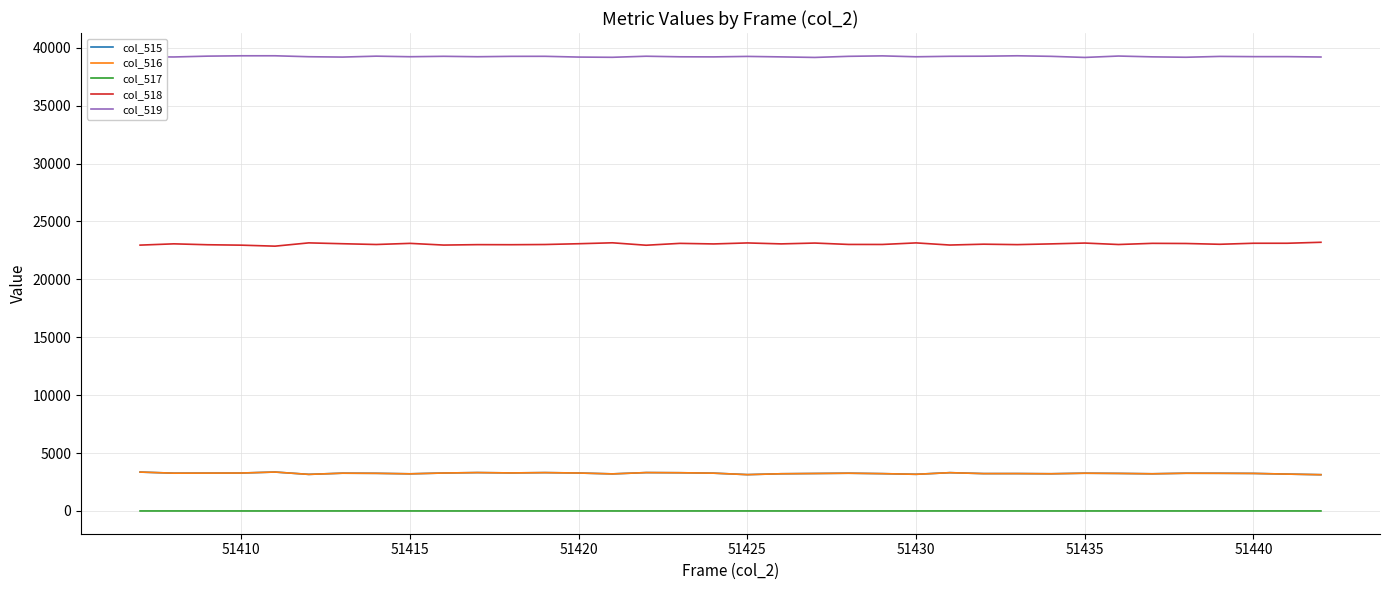

What is the sum of all col_515 values?

116957